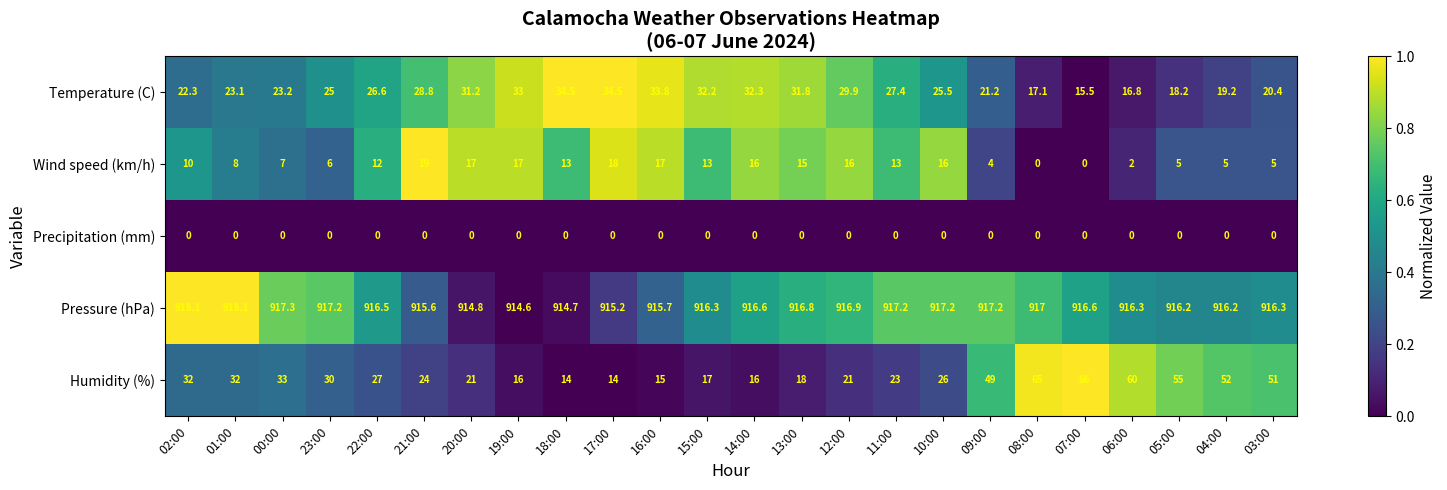

At how many categories does at least one series exceed 0?

24